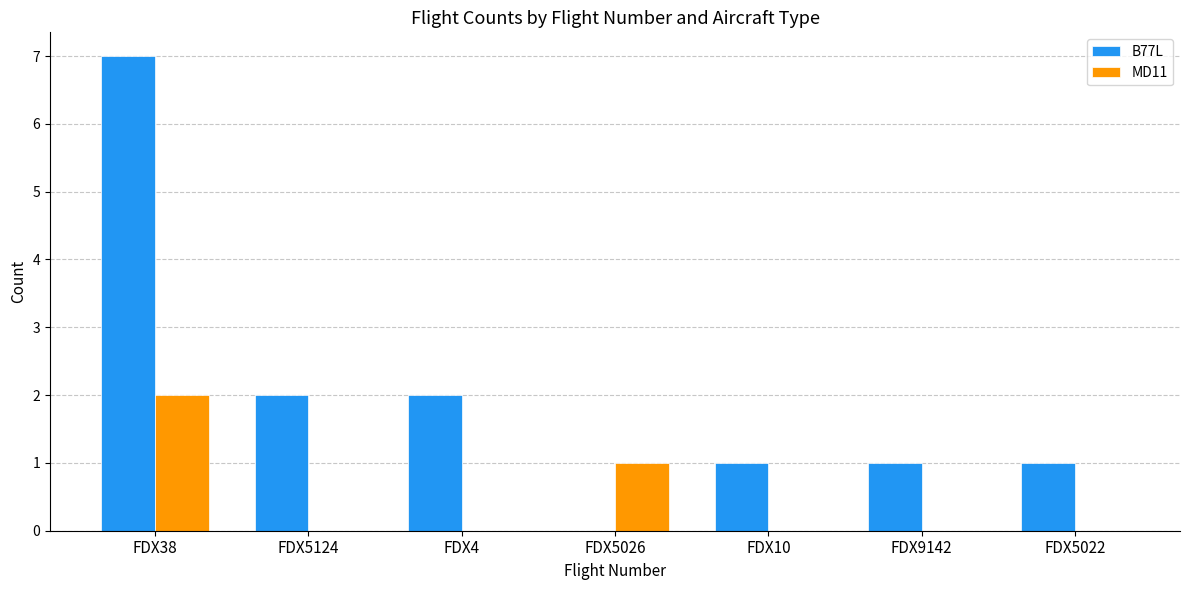

What is the sum of all MD11 values?

3